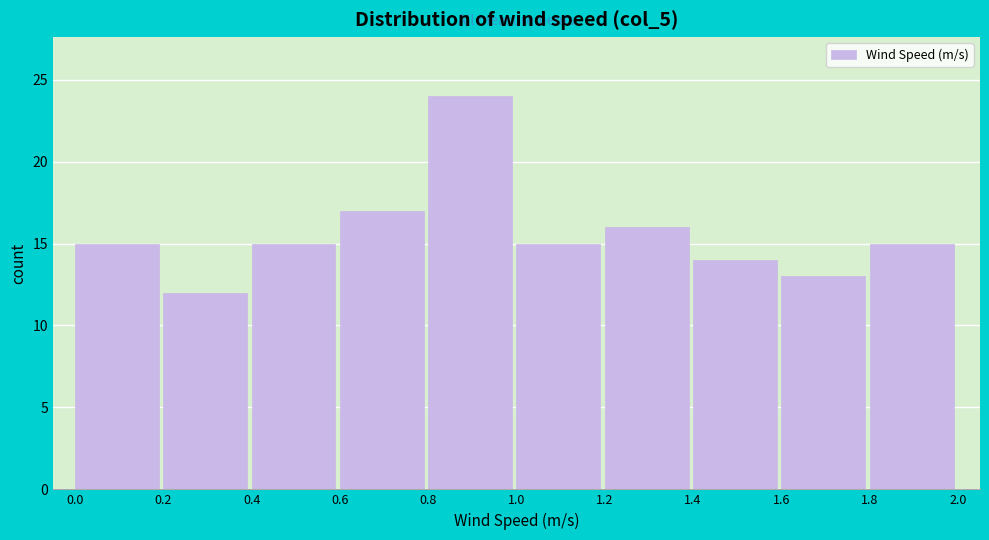

Reading left to right, transcribe this chart: for each bar, give the range it covers on the x-axis and its height. The values are not printed on the chart, so give them approximately, as read against the axis.

0.0 to 0.2: 15
0.2 to 0.4: 12
0.4 to 0.6: 15
0.6 to 0.8: 17
0.8 to 1.0: 24
1.0 to 1.2: 15
1.2 to 1.4: 16
1.4 to 1.6: 14
1.6 to 1.8: 13
1.8 to 2.0: 15